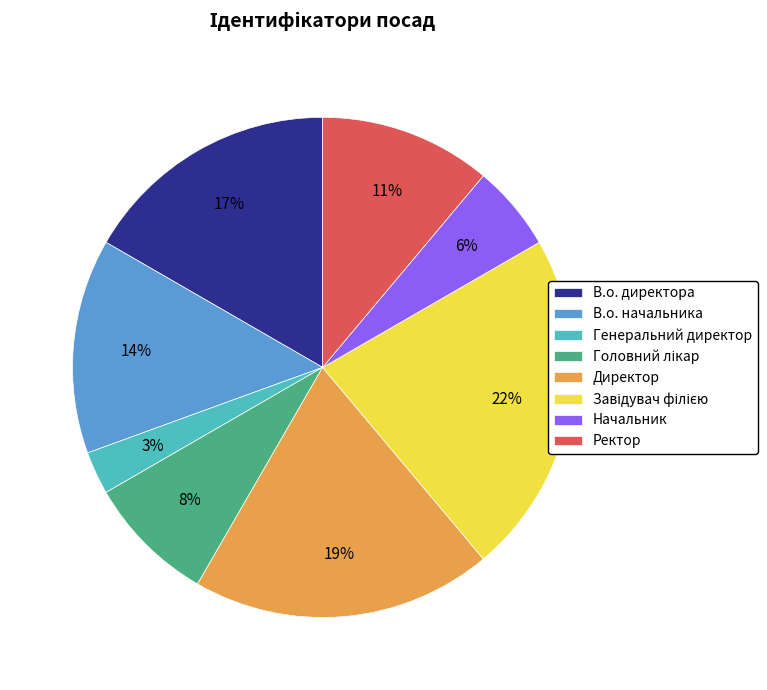

To the nearest percent, what is the combined percentage of Директор and Генеральний директор?

22%